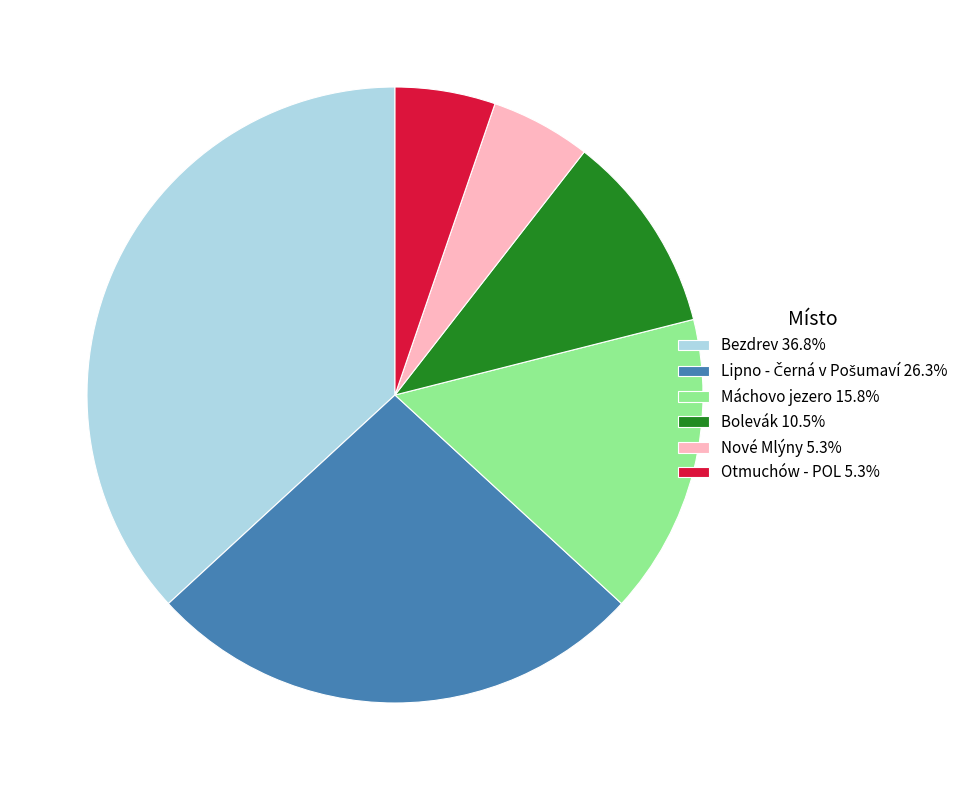

Does Nové Mlýny account for over 50% of the chart?

No